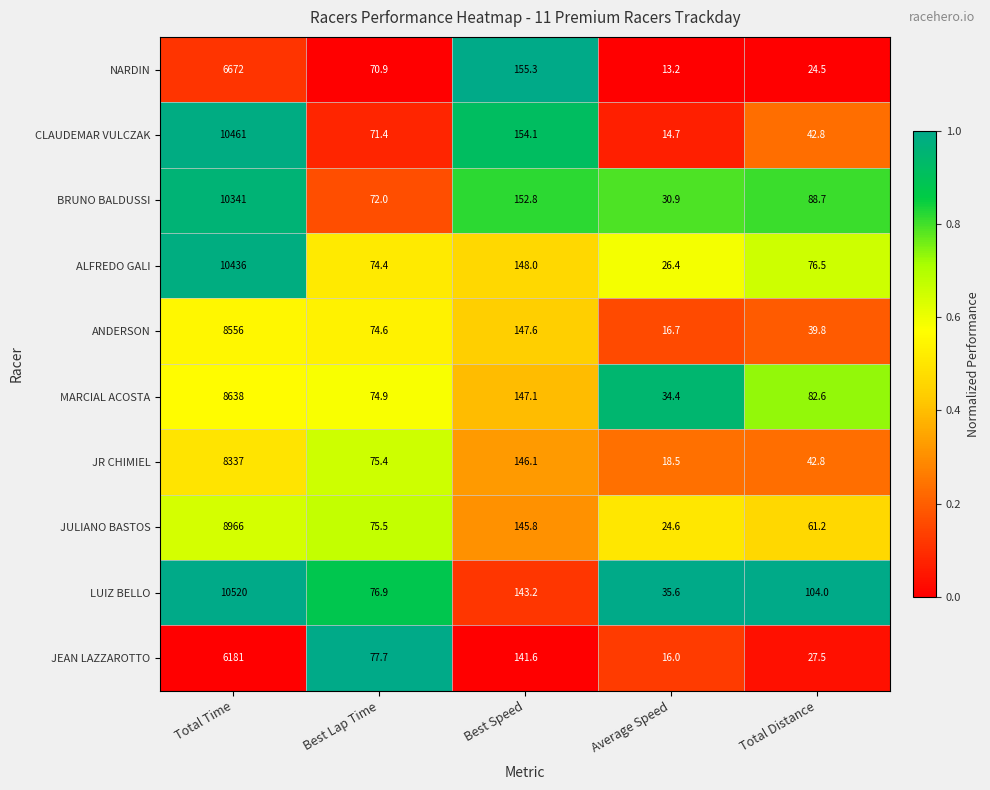

What is the average value of the NARDIN series?

1387.2